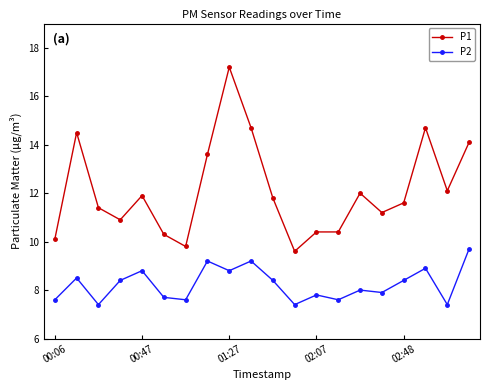

Which series has the largest range (max minus min)?

P1